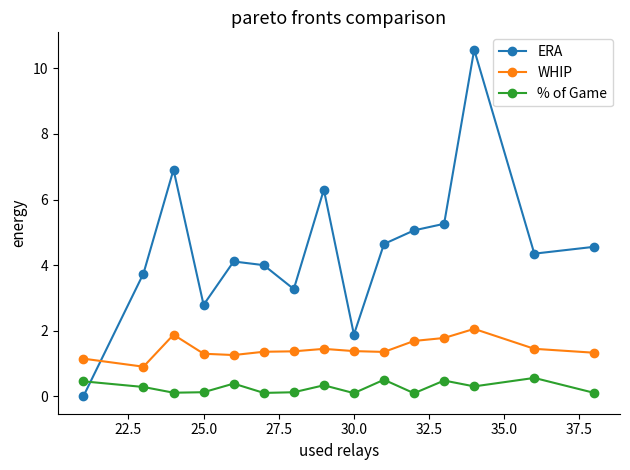

What is the difference between the maximum and minimum values in the % of Game series?

0.5